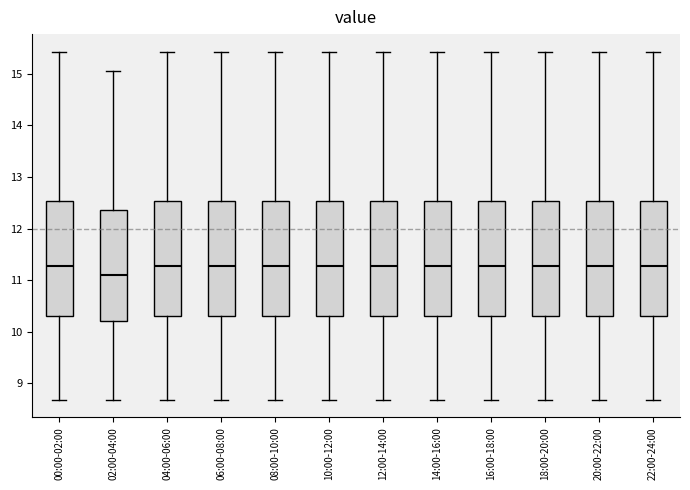

Reading left to right, read every box against the y-axis: the position of its median line, the range the box covers, and the ends of its whiskers. The values are not printed on the chart, so give them approximately, as read against the axis.

00:00-02:00: median 11.3, box 10.3 to 12.5, whiskers 8.7 to 15.4
02:00-04:00: median 11.1, box 10.2 to 12.4, whiskers 8.7 to 15.1
04:00-06:00: median 11.3, box 10.3 to 12.5, whiskers 8.7 to 15.4
06:00-08:00: median 11.3, box 10.3 to 12.5, whiskers 8.7 to 15.4
08:00-10:00: median 11.3, box 10.3 to 12.5, whiskers 8.7 to 15.4
10:00-12:00: median 11.3, box 10.3 to 12.5, whiskers 8.7 to 15.4
12:00-14:00: median 11.3, box 10.3 to 12.5, whiskers 8.7 to 15.4
14:00-16:00: median 11.3, box 10.3 to 12.5, whiskers 8.7 to 15.4
16:00-18:00: median 11.3, box 10.3 to 12.5, whiskers 8.7 to 15.4
18:00-20:00: median 11.3, box 10.3 to 12.5, whiskers 8.7 to 15.4
20:00-22:00: median 11.3, box 10.3 to 12.5, whiskers 8.7 to 15.4
22:00-24:00: median 11.3, box 10.3 to 12.5, whiskers 8.7 to 15.4